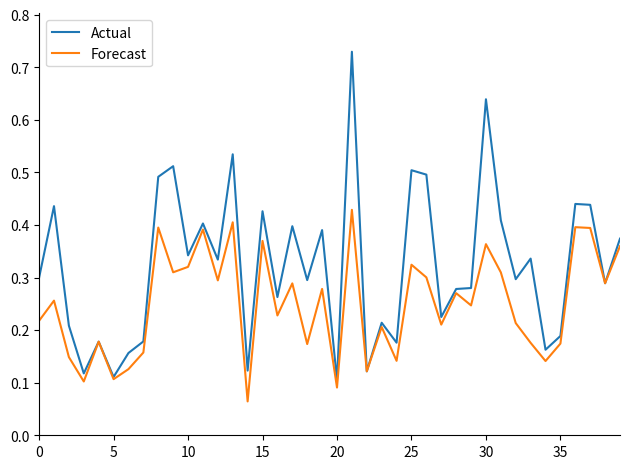

Which series has the largest total across all categories?

Actual